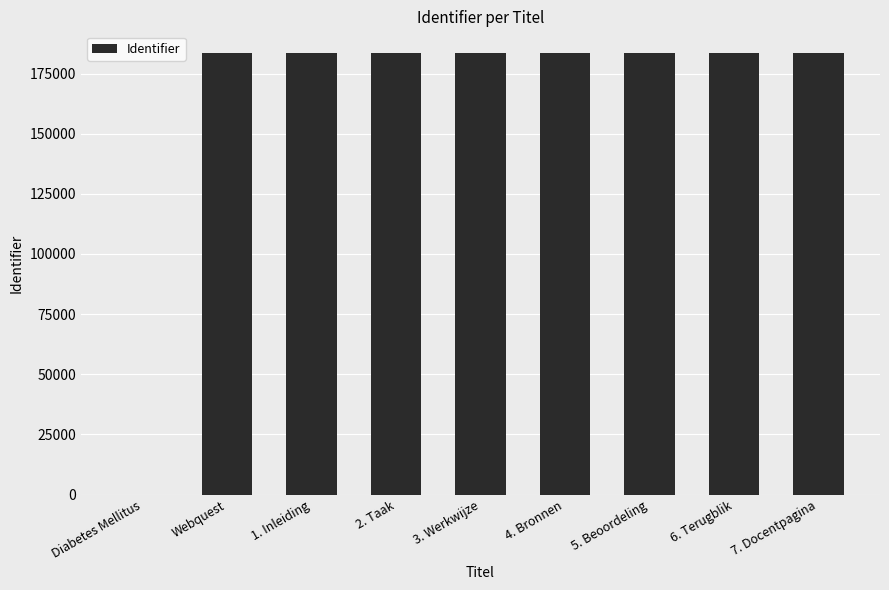

Is it true that the value at 6. Terugblik is 63711?

False